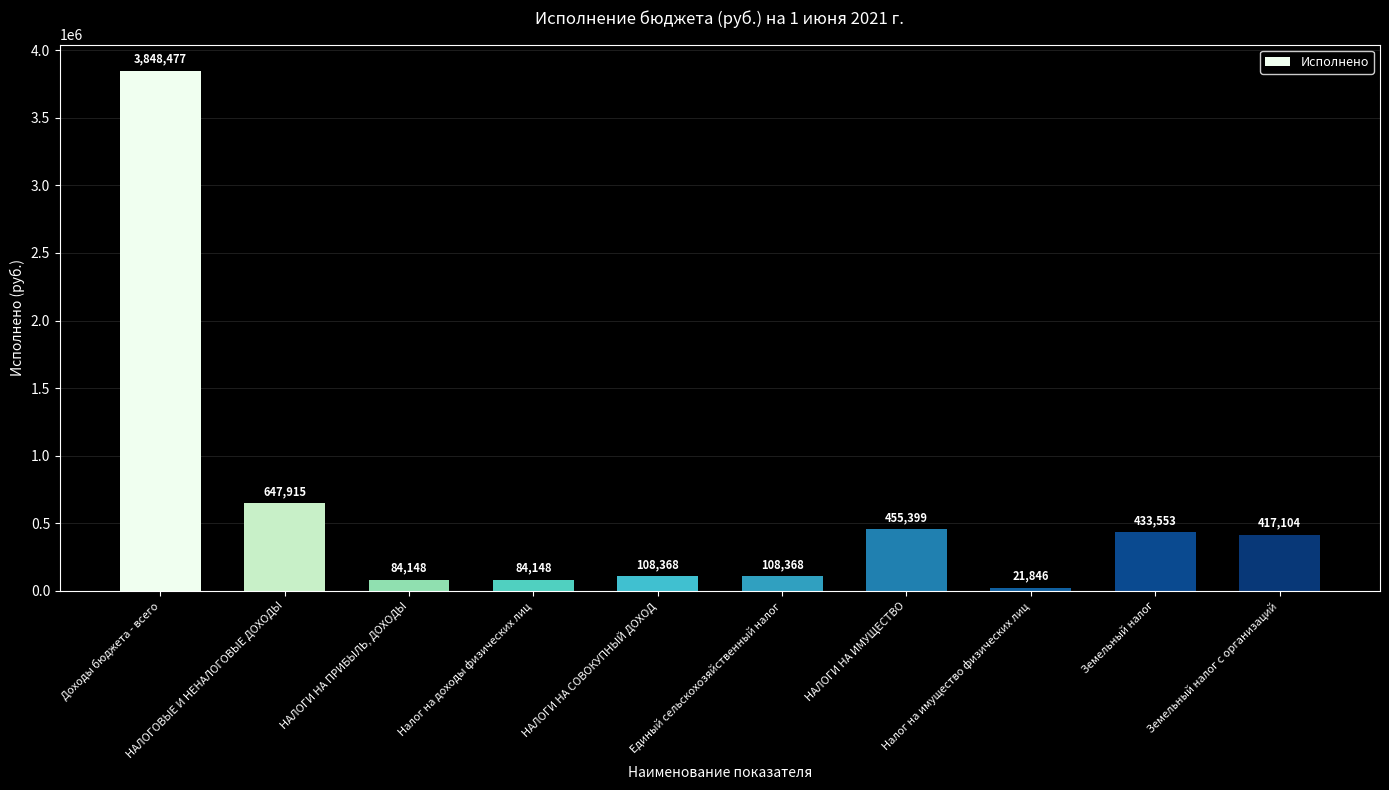

What is the greatest value displayed?

3848477.4